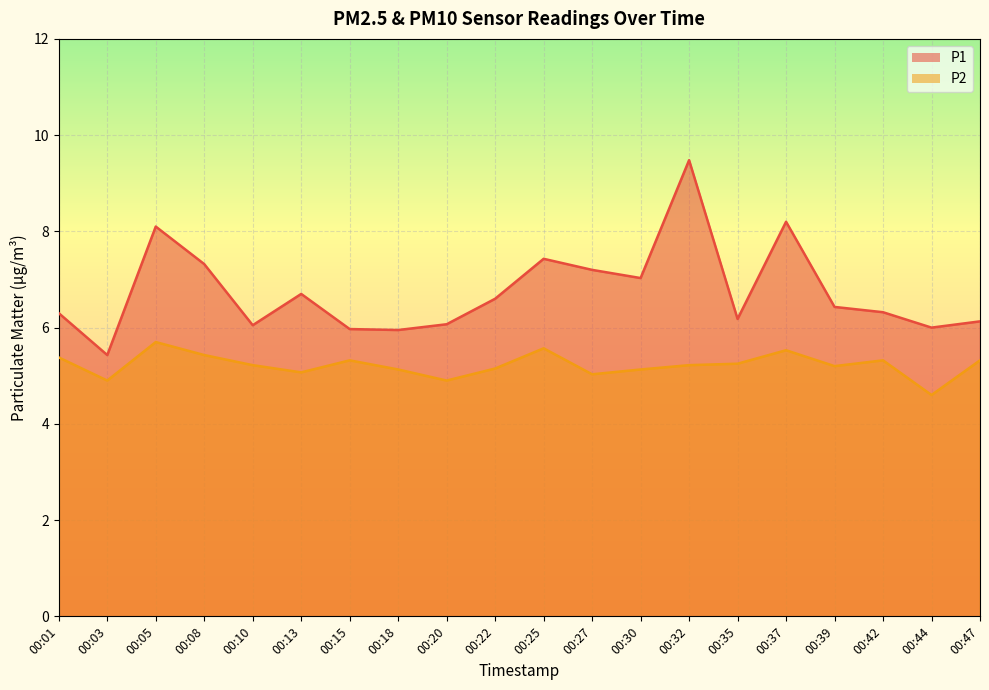

Count the number of data series in this chart.

2